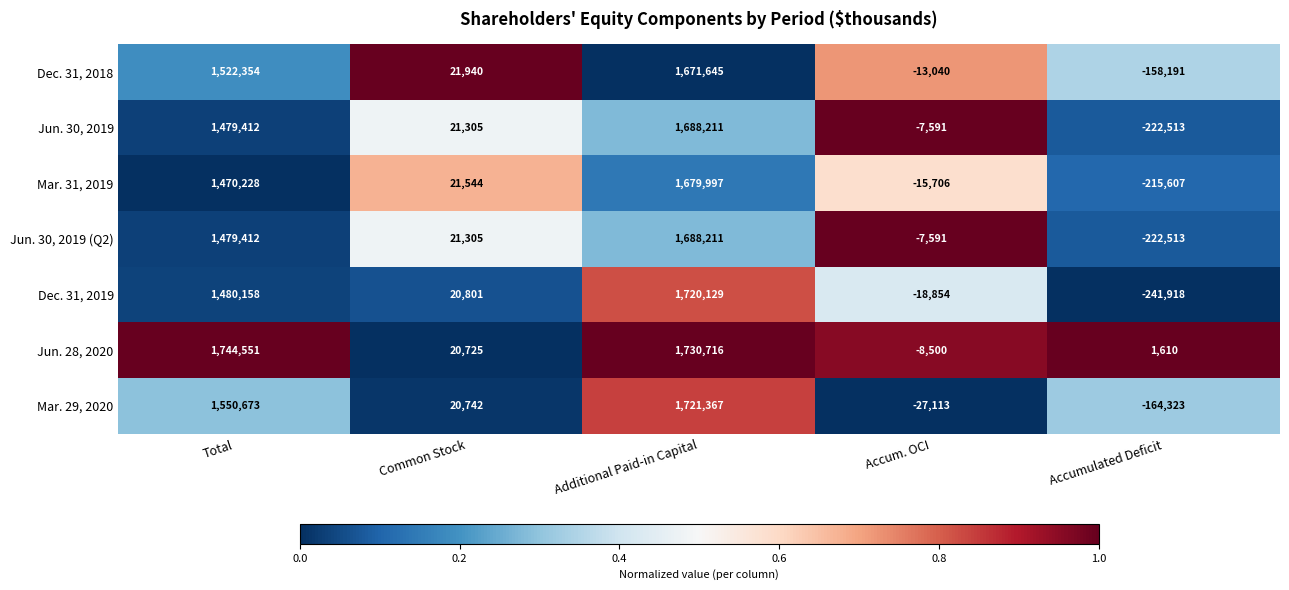

At which category does the chart reach its peak across all series?

Total